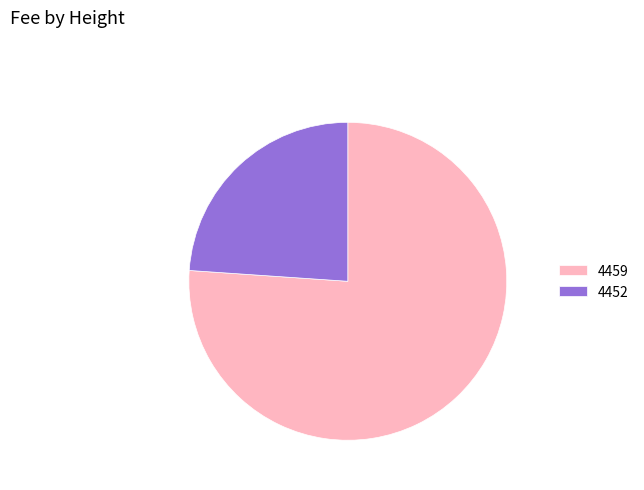

Between 4452 and 4459, which is larger?

4459